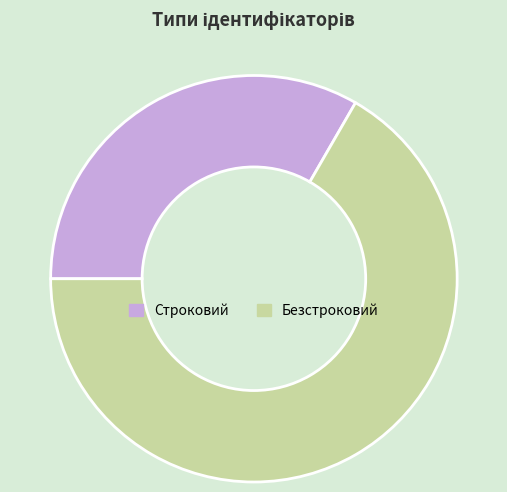

How many slices are in this pie chart?

2